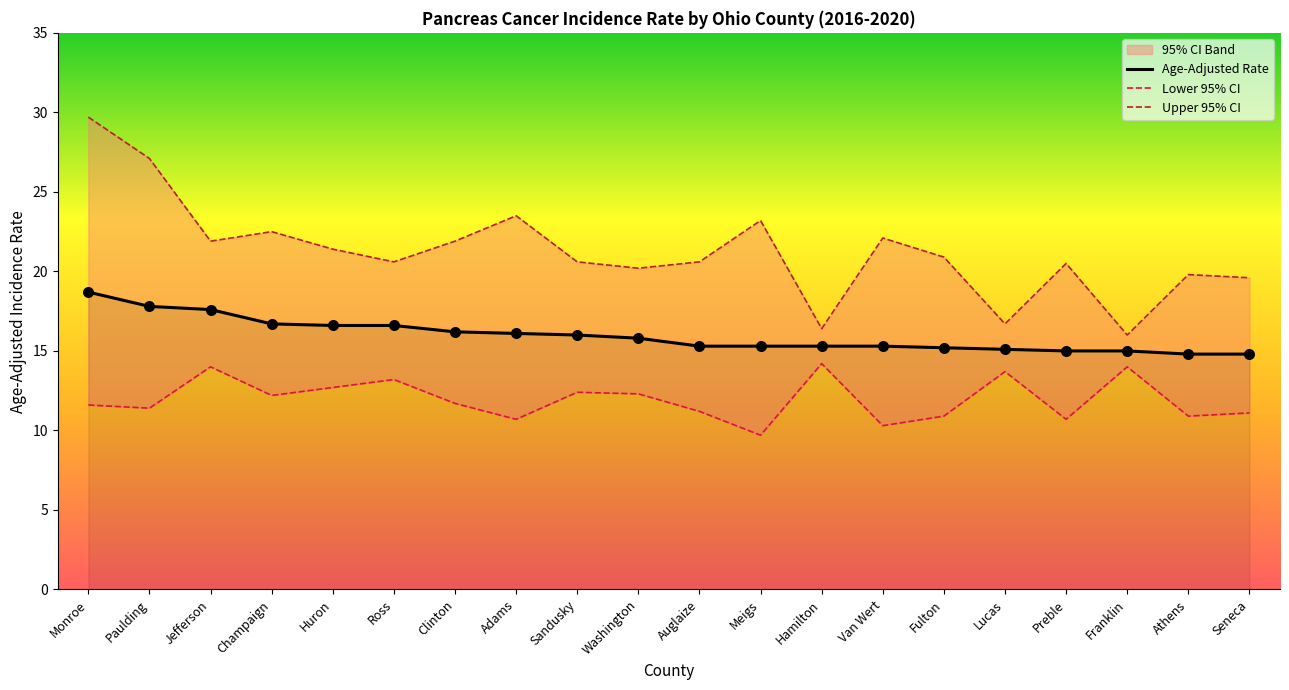

Is the value of Upper 95% CI at Champaign greater than the value of Lower 95% CI at Champaign?

Yes